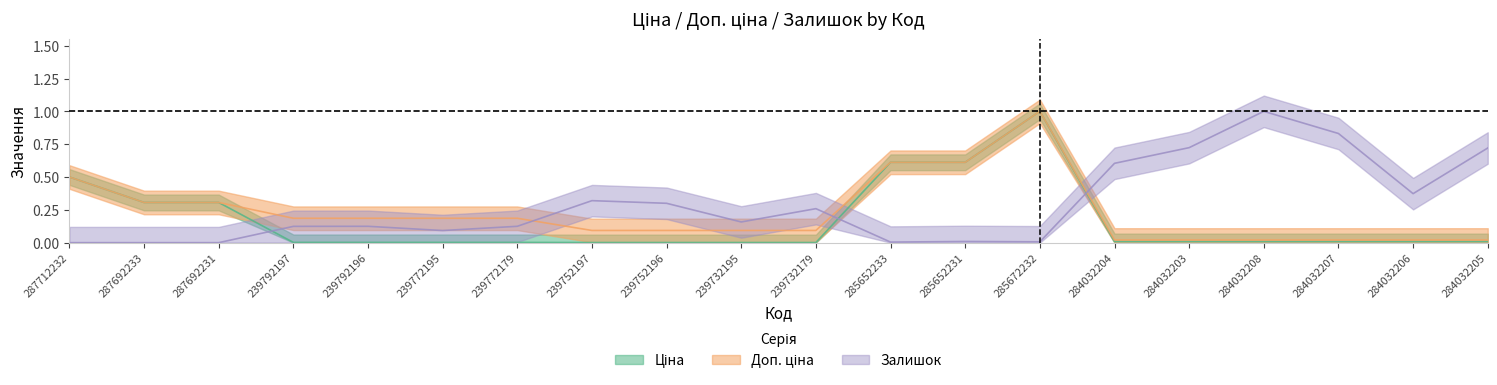

Where do Доп. ціна and Залишок first cross each other?

239772179 and 239752197